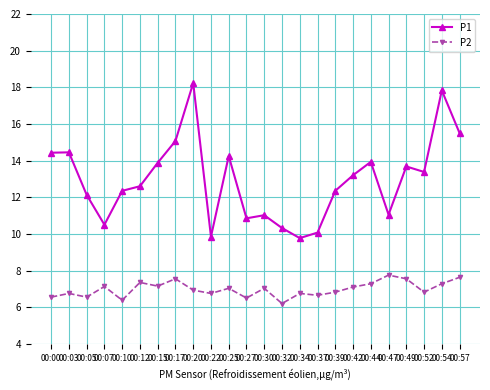

Rank the series by their average value, from highest to lowest.

P1, P2